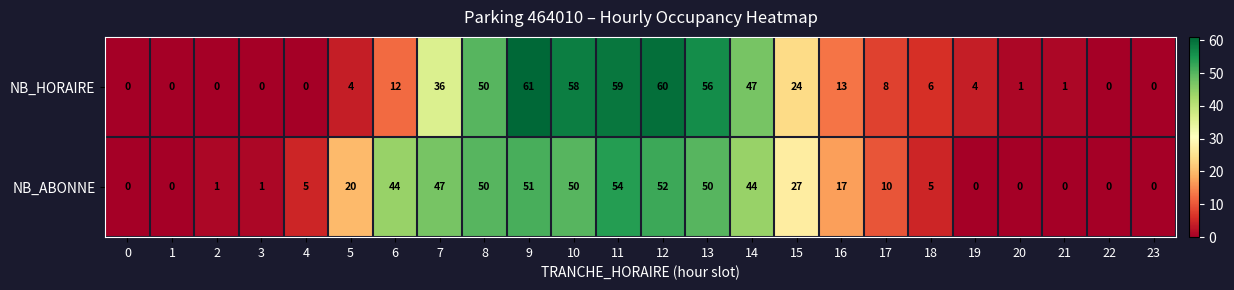

Which series changed the most between 18 and 23?

NB_HORAIRE